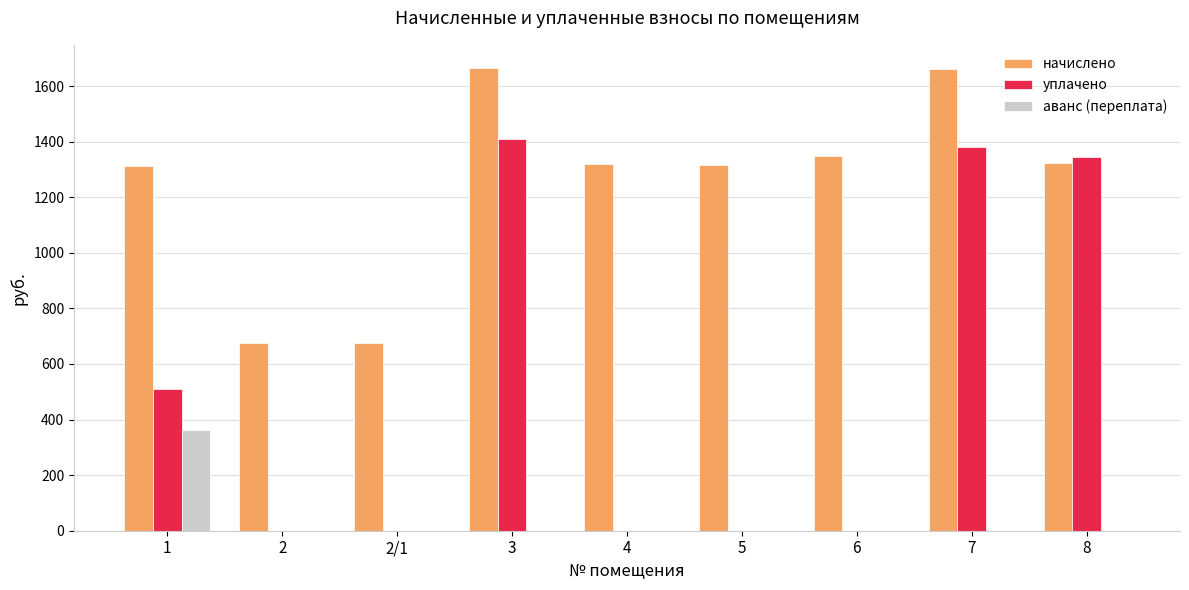

What is the highest value of the начислено series?

1665.1